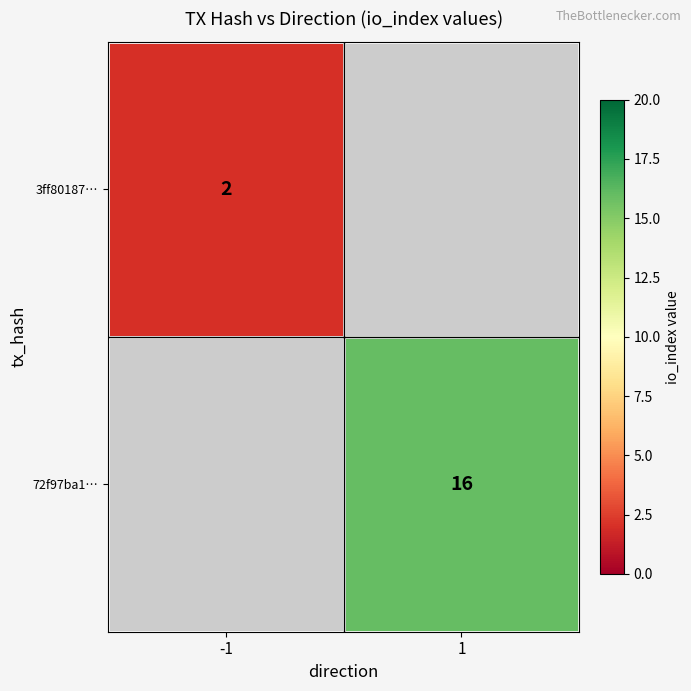

Is it true that 3ff80187… equals 1 at -1?

False